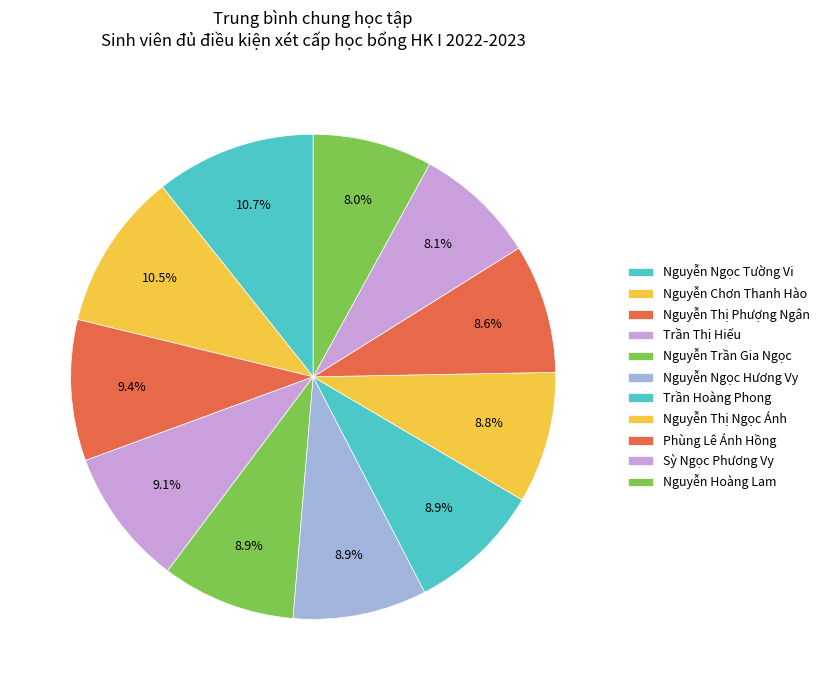

How many slices are in this pie chart?

11